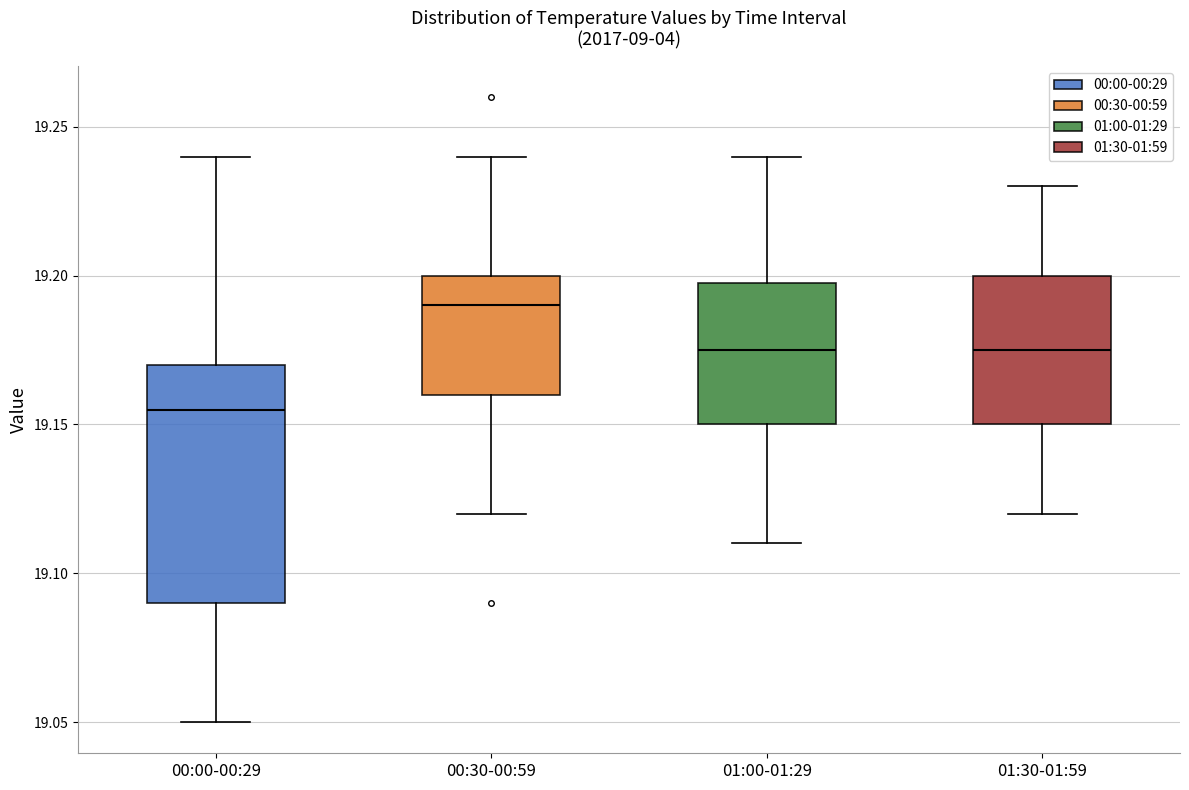

Reading left to right, read every box against the y-axis: the position of its median line, the range the box covers, and the ends of its whiskers. The values are not printed on the chart, so give them approximately, as read against the axis.

00:00-00:29: median 19.155, box 19.090 to 19.170, whiskers 19.050 to 19.240
00:30-00:59: median 19.190, box 19.160 to 19.200, whiskers 19.120 to 19.240
01:00-01:29: median 19.175, box 19.150 to 19.200, whiskers 19.110 to 19.240
01:30-01:59: median 19.175, box 19.150 to 19.200, whiskers 19.120 to 19.230